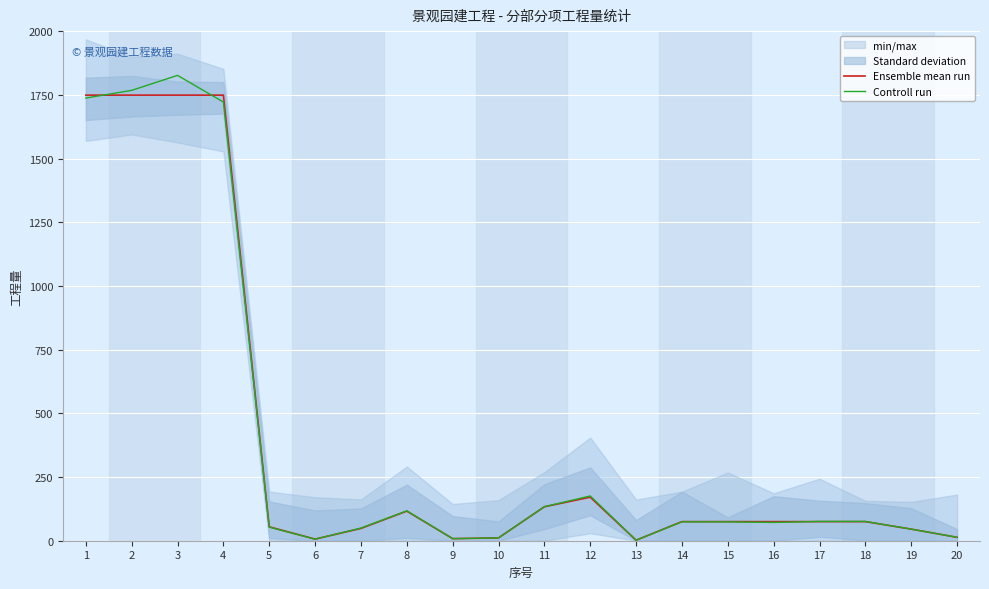

What is the sum of the Ensemble mean run values at 6 and 4?

1755.1